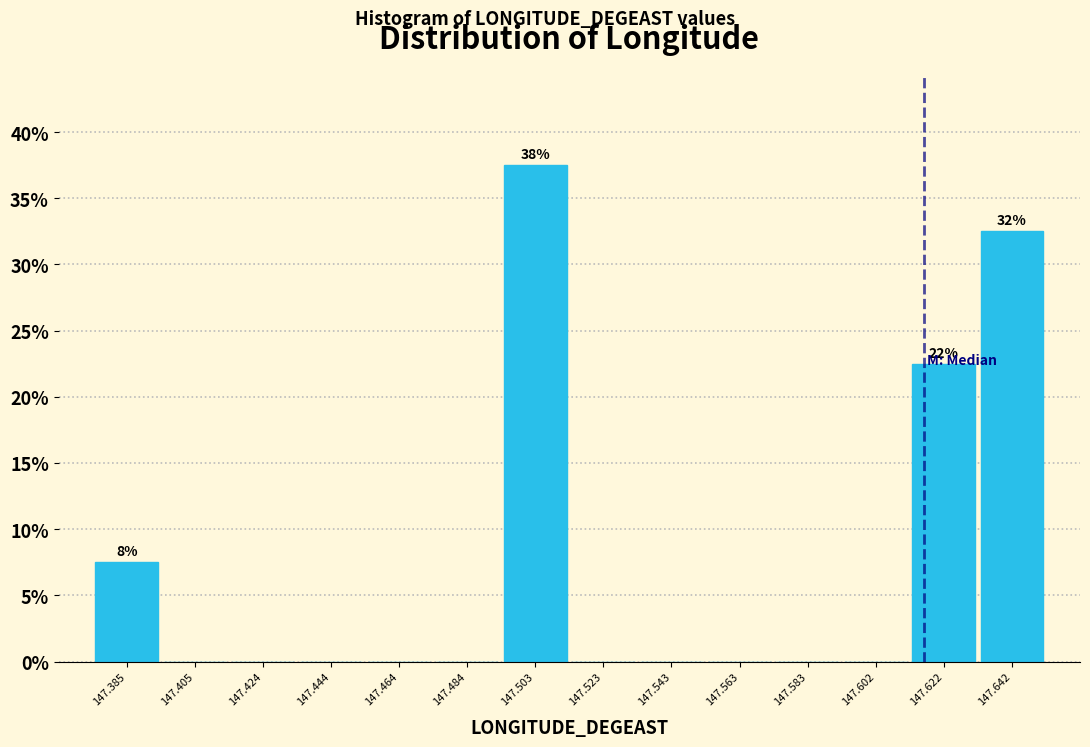

Which range on the x-axis has the tallest bar?

147.494 to 147.514